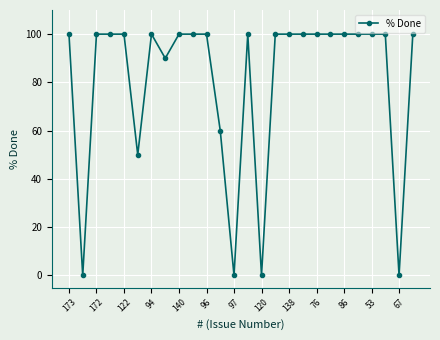

Count the number of categories in the chart.

26